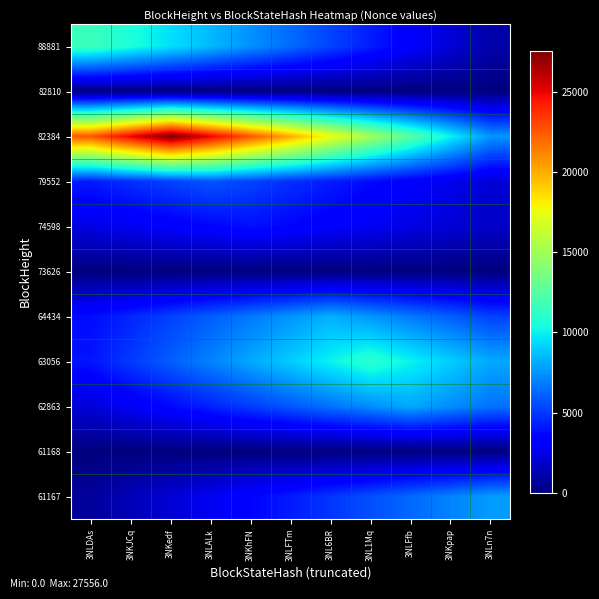

Reading left to right, list all the values displayed in this chart.

88881: 3NLDAs=11623.0	3NKJCq=10566.4	3NKedf=9509.7	3NLALk=8453.1	3NKhFN=7396.5	3NLFTm=6339.8	3NL6BR=5283.2	3NL1Mq=4226.5	3NLFfb=3169.9	3NKpap=2113.3	3NLn7n=1056.6
82810: 3NLDAs=1.8	3NKJCq=2.0	3NKedf=1.8	3NLALk=1.6	3NKhFN=1.5	3NLFTm=1.3	3NL6BR=1.1	3NL1Mq=0.9	3NLFfb=0.7	3NKpap=0.5	3NLn7n=0.4
82384: 3NLDAs=22545.8	3NKJCq=25050.9	3NKedf=27556.0	3NLALk=25050.9	3NKhFN=22545.8	3NLFTm=20040.7	3NL6BR=17535.6	3NL1Mq=15030.5	3NLFfb=12525.5	3NKpap=10020.4	3NLn7n=7515.3
79552: 3NLDAs=4204.4	3NKJCq=4729.9	3NKedf=5255.5	3NLALk=5781.0	3NKhFN=5255.5	3NLFTm=4729.9	3NL6BR=4204.4	3NL1Mq=3678.8	3NLFfb=3153.3	3NKpap=2627.7	3NLn7n=2102.2
74598: 3NLDAs=2457.0	3NKJCq=2808.0	3NKedf=3159.0	3NLALk=3510.0	3NKhFN=3861.0	3NLFTm=3510.0	3NL6BR=3159.0	3NL1Mq=2808.0	3NLFfb=2457.0	3NKpap=2106.0	3NLn7n=1755.0
73626: 3NLDAs=0.5	3NKJCq=0.6	3NKedf=0.7	3NLALk=0.8	3NKhFN=0.9	3NLFTm=1.0	3NL6BR=0.9	3NL1Mq=0.8	3NLFfb=0.7	3NKpap=0.6	3NLn7n=0.5
64434: 3NLDAs=3747.3	3NKJCq=4496.7	3NKedf=5246.2	3NLALk=5995.6	3NKhFN=6745.1	3NLFTm=7494.5	3NL6BR=8244.0	3NL1Mq=7494.5	3NLFfb=6745.1	3NKpap=5995.6	3NLn7n=5246.2
63056: 3NLDAs=4020.7	3NKJCq=5025.9	3NKedf=6031.1	3NLALk=7036.3	3NKhFN=8041.5	3NLFTm=9046.6	3NL6BR=10051.8	3NL1Mq=11057.0	3NLFfb=10051.8	3NKpap=9046.6	3NLn7n=8041.5
62863: 3NLDAs=2189.5	3NKJCq=2919.3	3NKedf=3649.1	3NLALk=4378.9	3NKhFN=5108.7	3NLFTm=5838.5	3NL6BR=6568.4	3NL1Mq=7298.2	3NLFfb=8028.0	3NKpap=7298.2	3NLn7n=6568.4
61168: 3NLDAs=0.0	3NKJCq=0.0	3NKedf=0.0	3NLALk=0.0	3NKhFN=0.0	3NLFTm=0.0	3NL6BR=0.0	3NL1Mq=0.0	3NLFfb=0.0	3NKpap=0.0	3NLn7n=0.0
61167: 3NLDAs=701.0	3NKJCq=1402.0	3NKedf=2103.0	3NLALk=2804.0	3NKhFN=3505.0	3NLFTm=4206.0	3NL6BR=4907.0	3NL1Mq=5608.0	3NLFfb=6309.0	3NKpap=7010.0	3NLn7n=7711.0